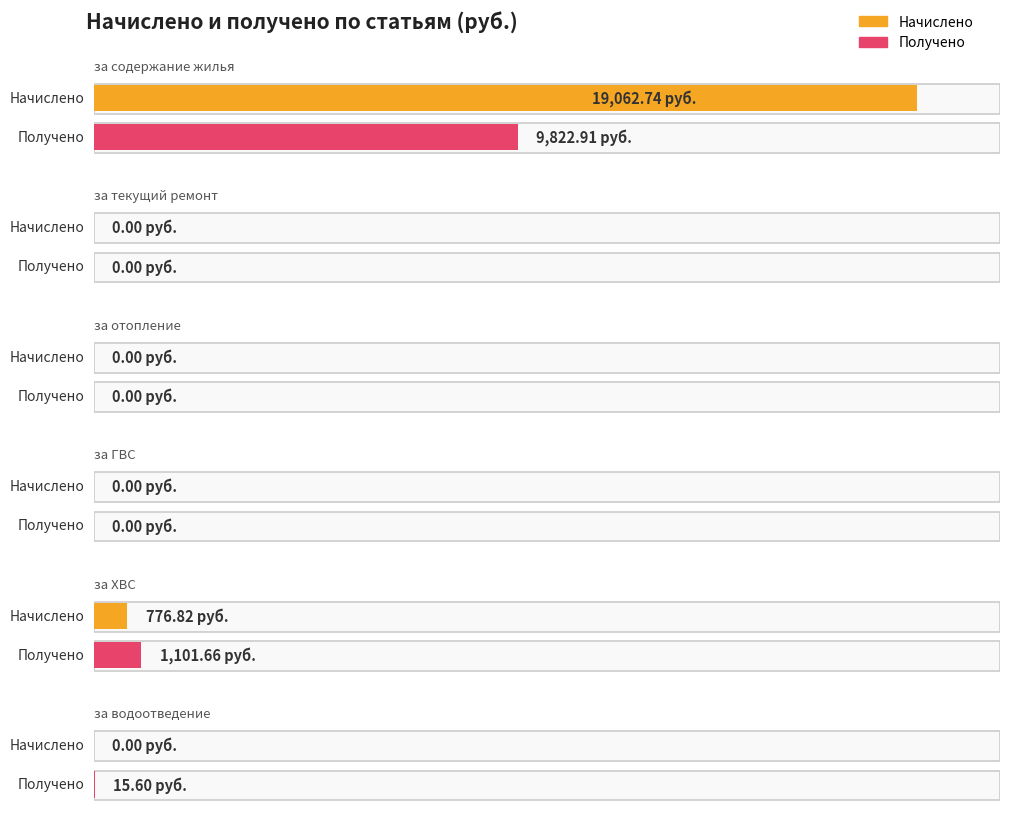

What is the label of the 3rd bar from the right?

за ГВС